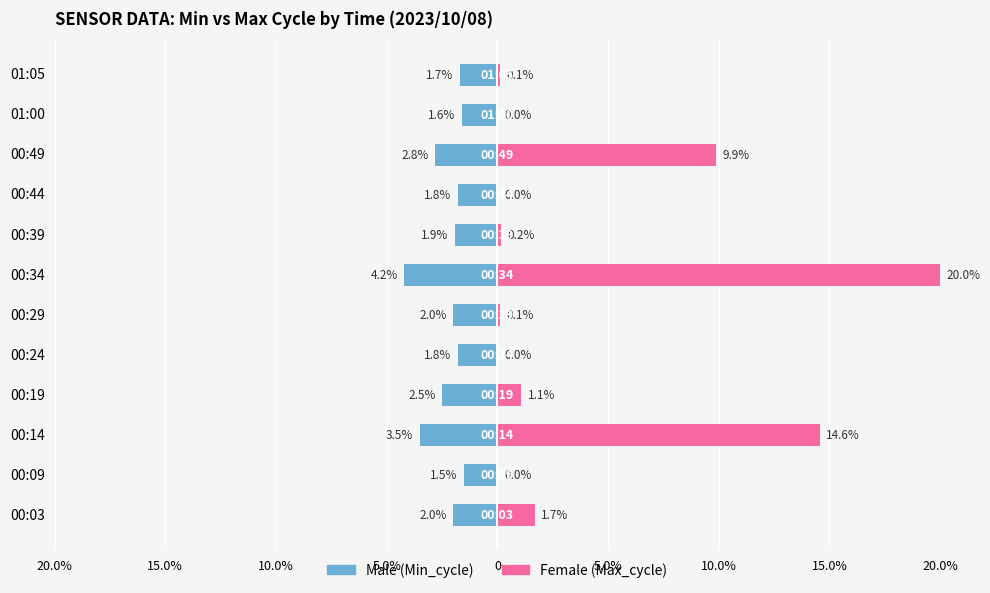

Which series has the largest total across all categories?

Female